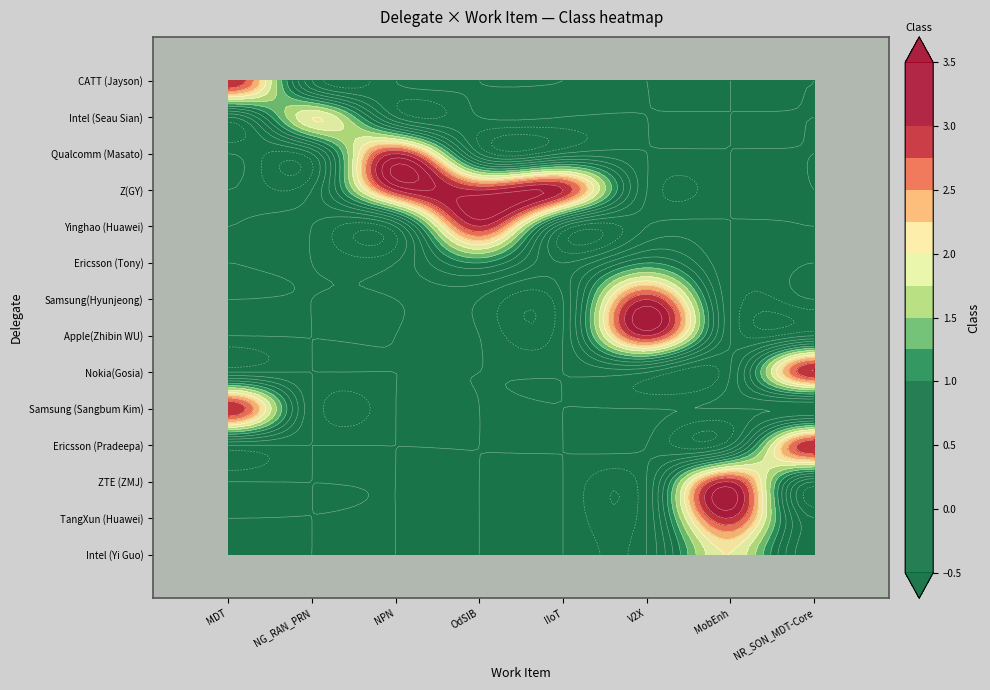

The value of Samsung (Sangbum Kim) at Intel (Seau Sian) is -1. True or false?

False